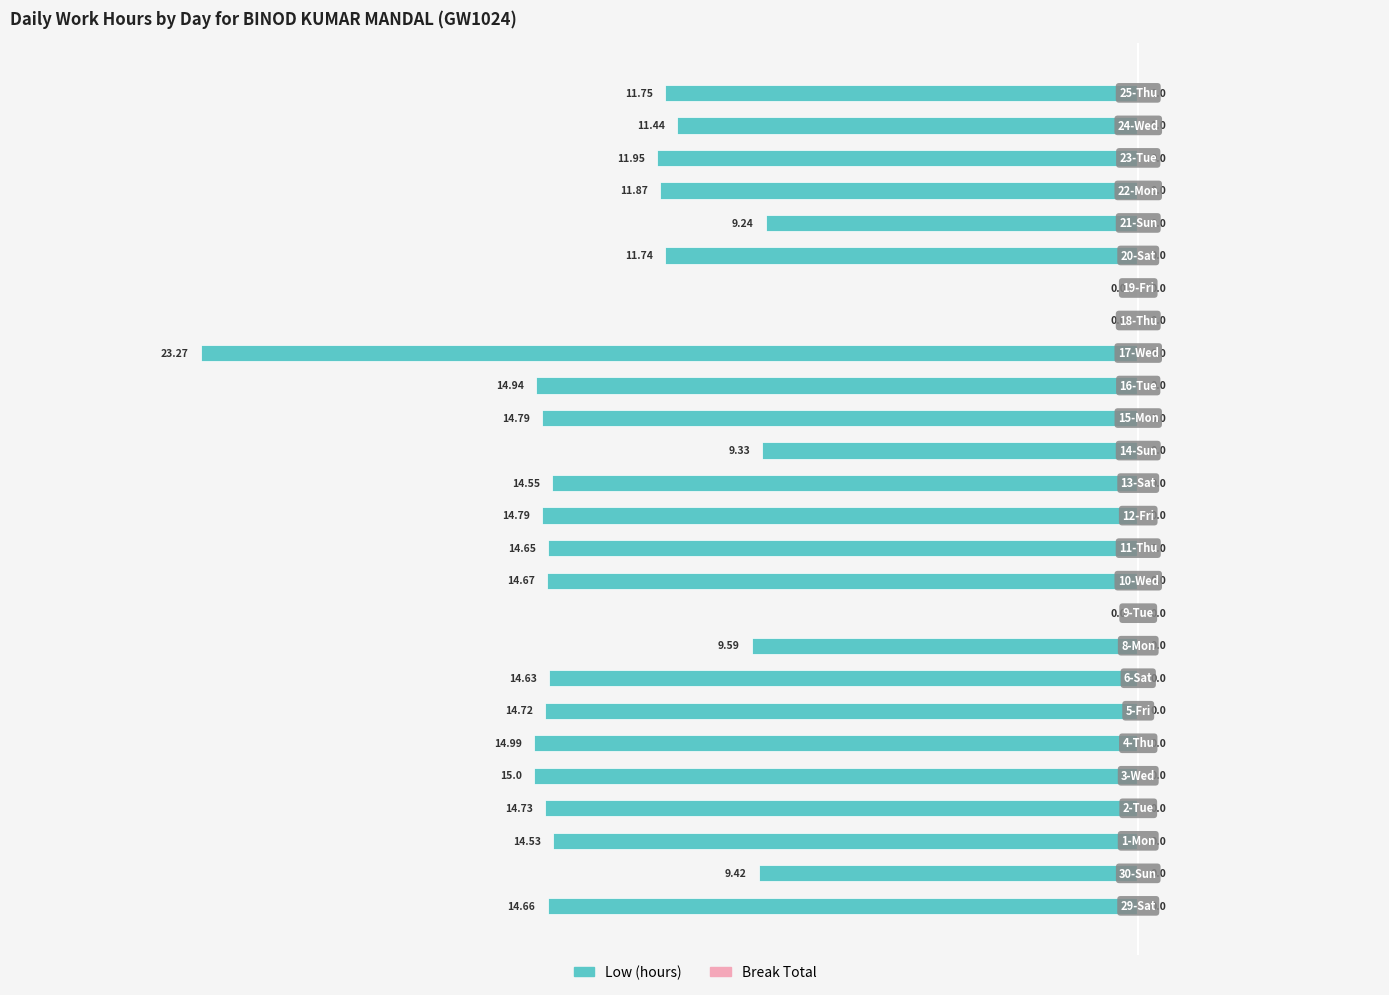

Are the bars horizontal?

Yes